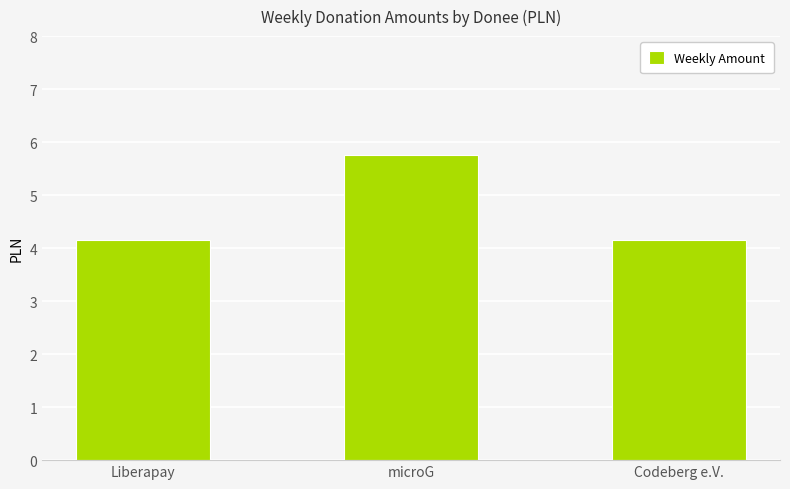

How many bars are there in total?

3